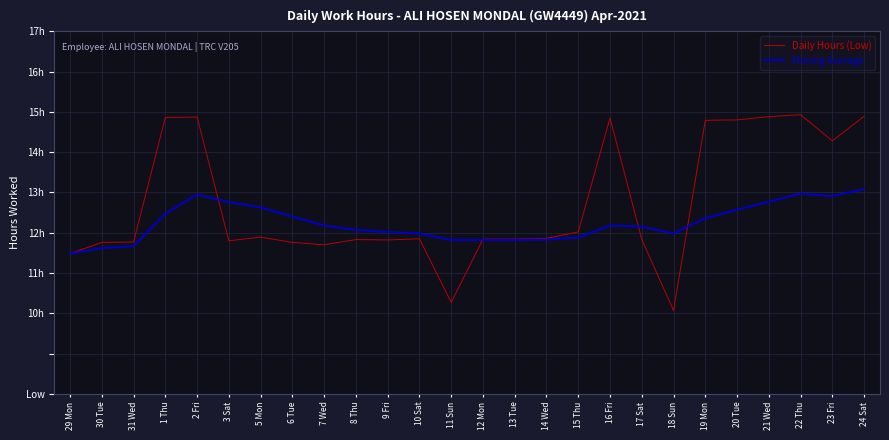

Which series changed the most between 13 Tue and 18 Sun?

Daily Hours (Low)